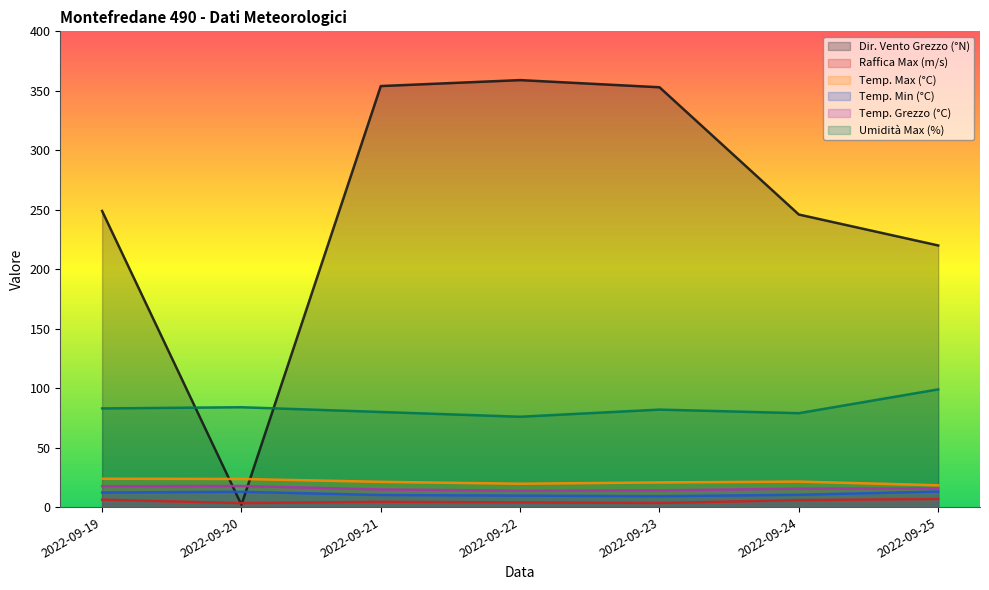

True or false: Raffica Max (m/s) and Temp. Grezzo (°C) intersect in this chart.

False